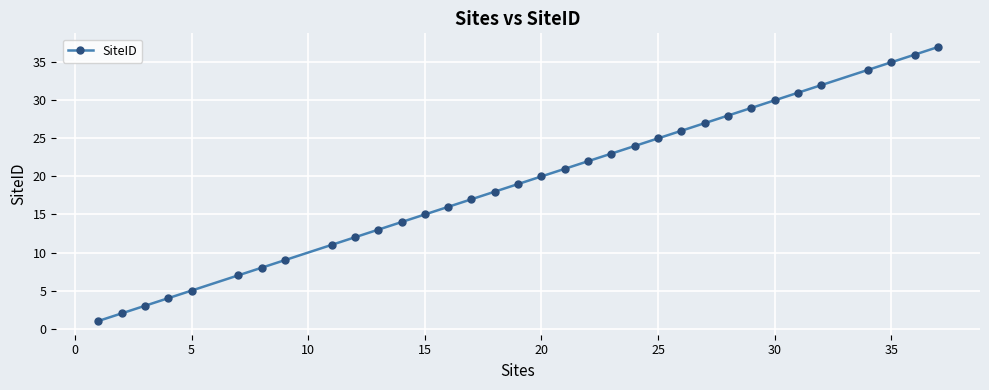

What is the smallest value displayed?

1